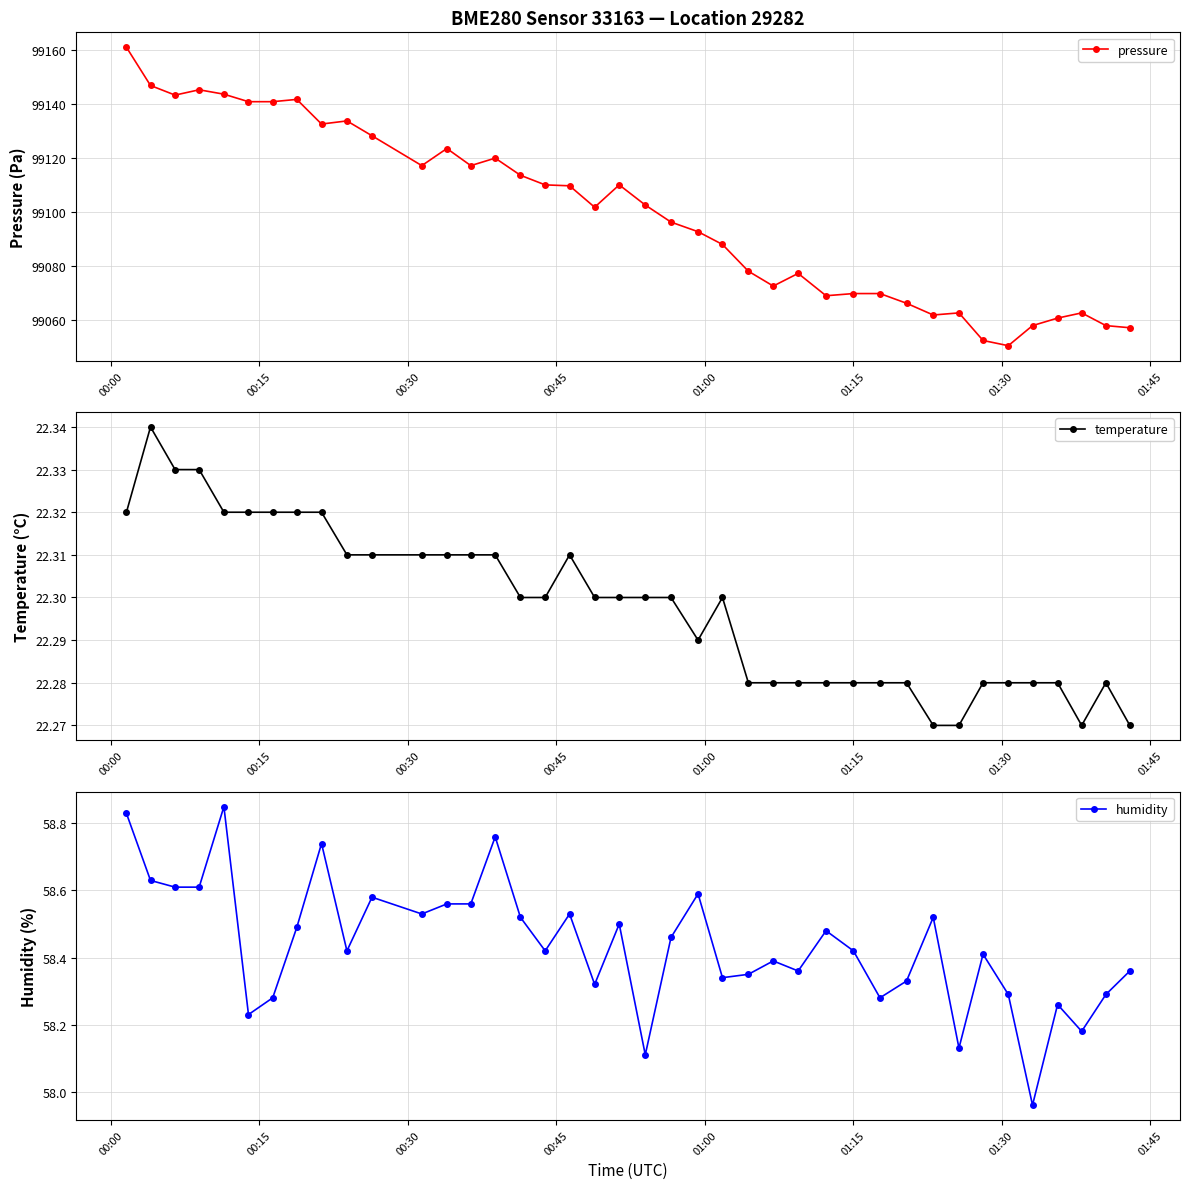

Which series has the widest spread of values?

pressure